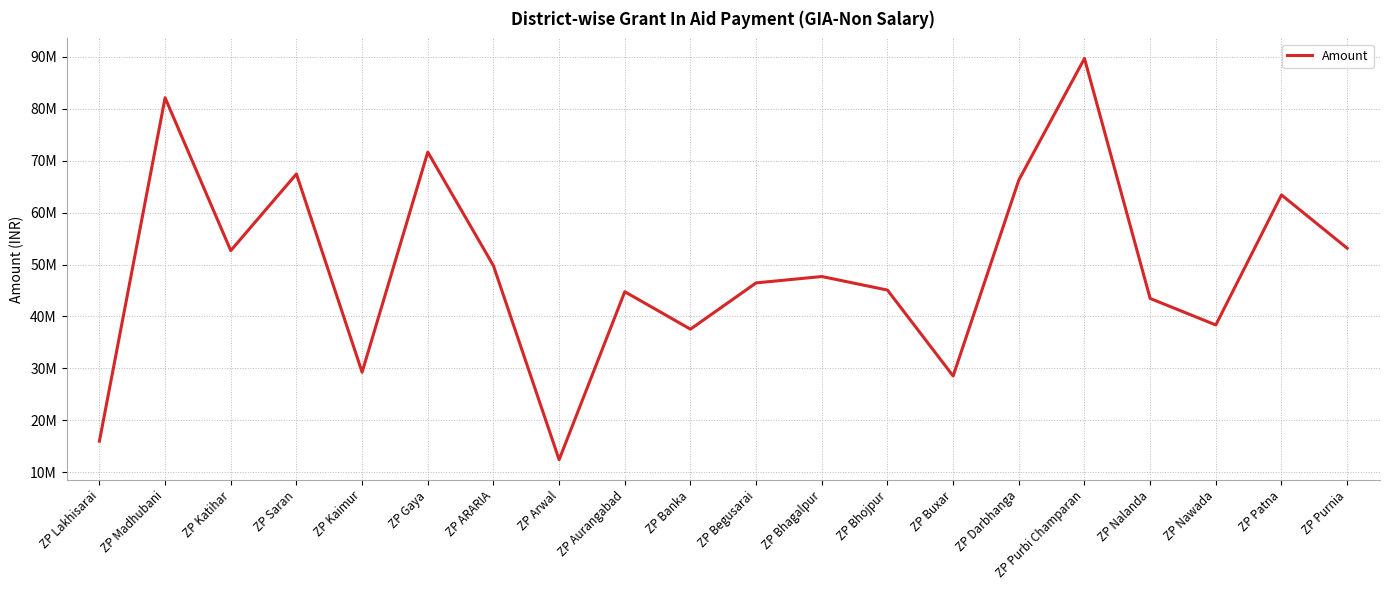

What is the sum of the values at ZP Kaimur and ZP Saran?

96703722